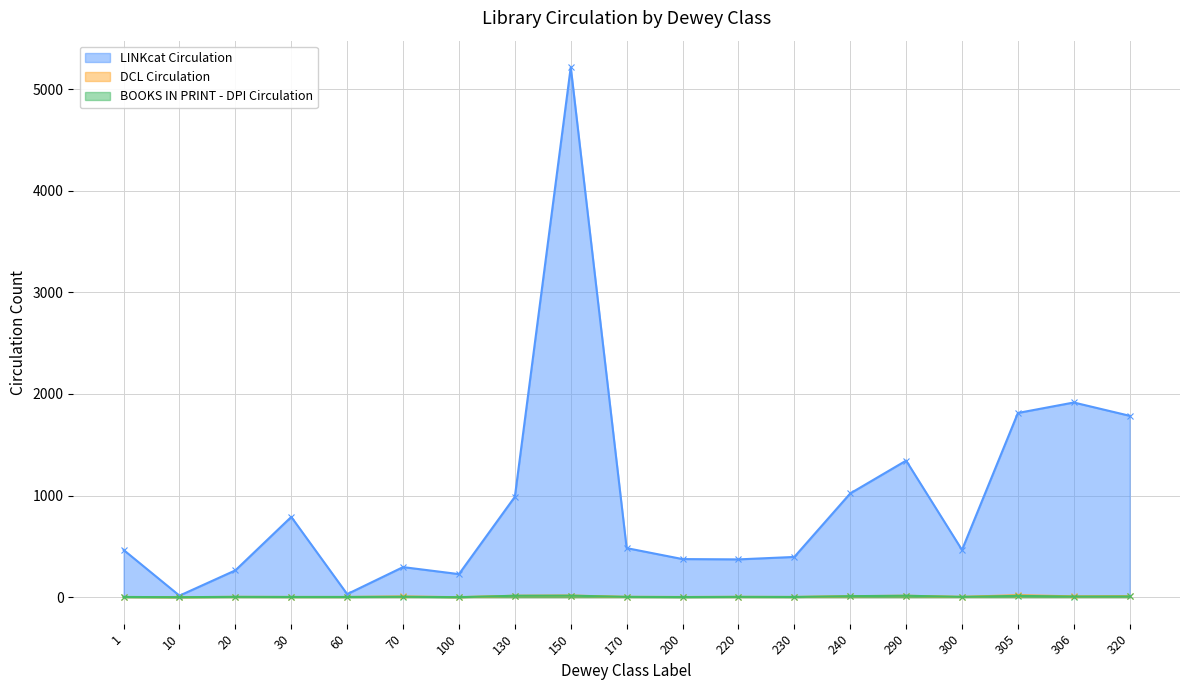

The LINKcat Circulation series shows 498 at 220. True or false?

False